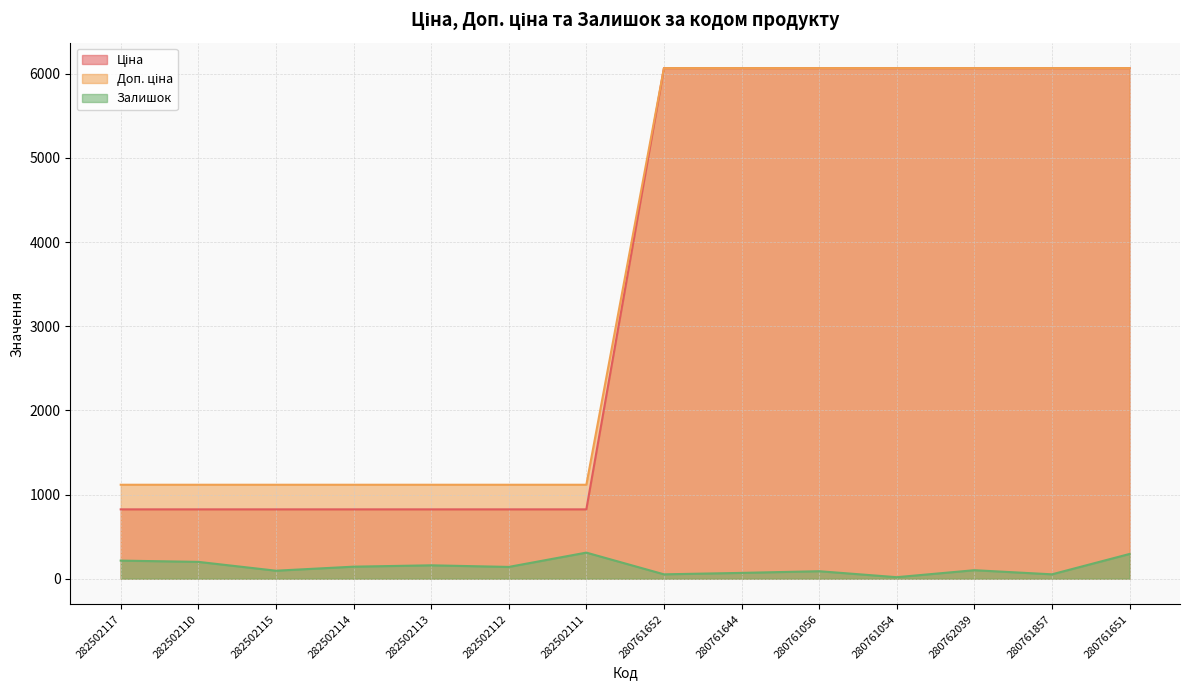

Which series changed the most between 282502111 and 280761652?

Ціна